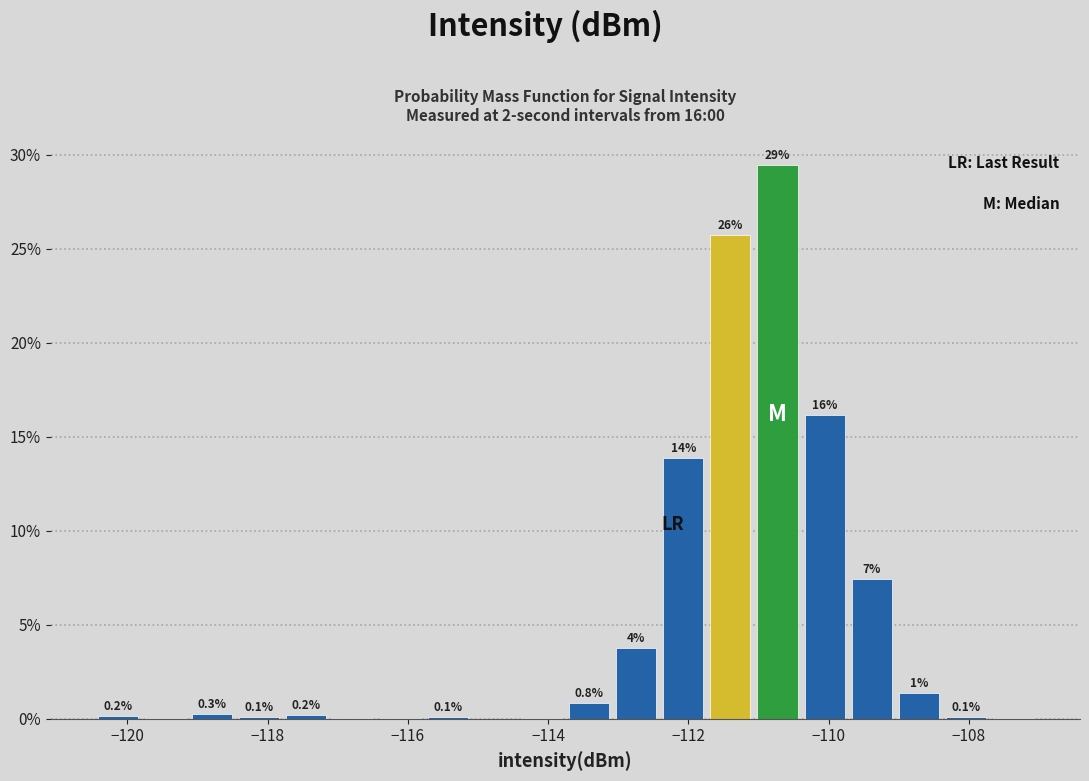

Read against the x-axis, roughly where is the centre of the tallest bar?

-110.8